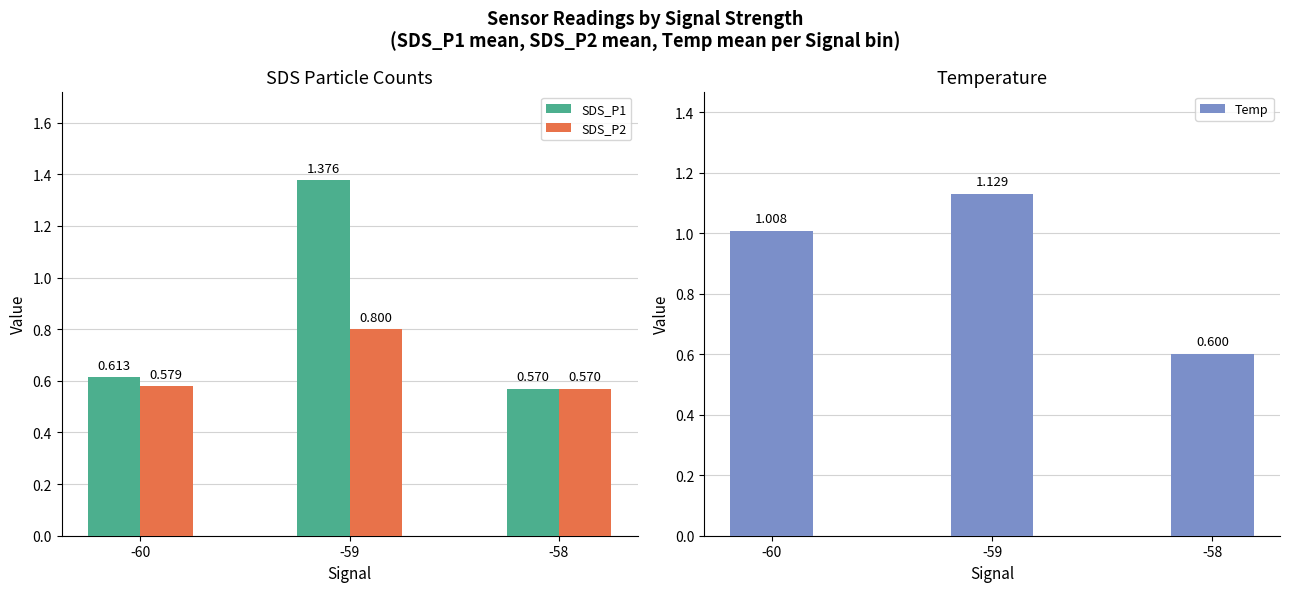

Between -59 and -58, which series saw the biggest shift?

SDS_P1